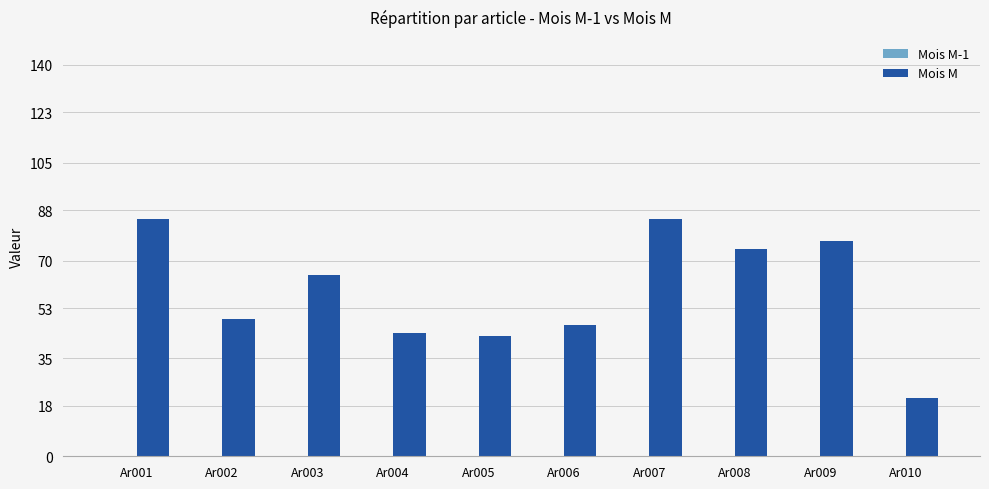

The value at Ar001 is 123. True or false?

False